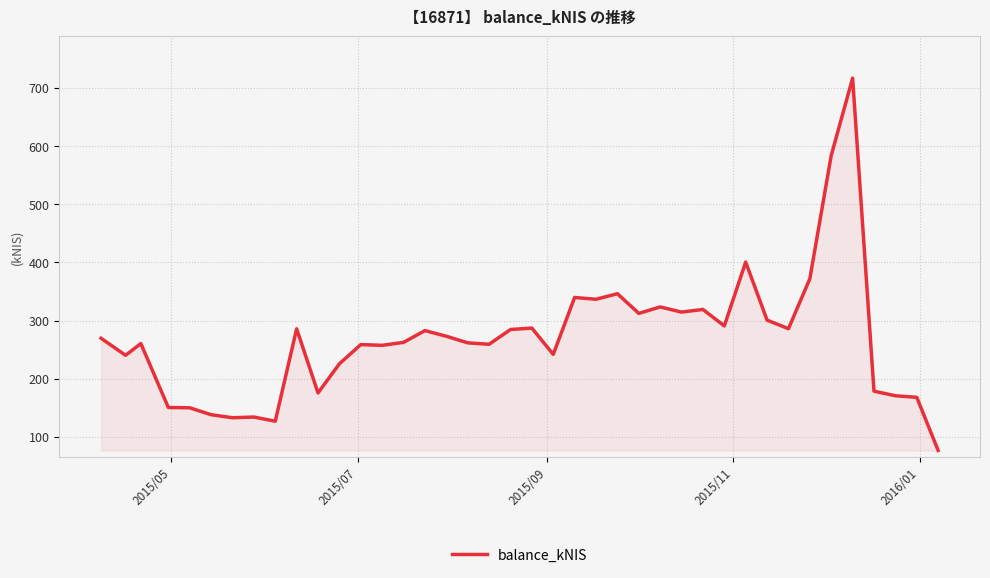

What is the smallest value displayed?

76.9